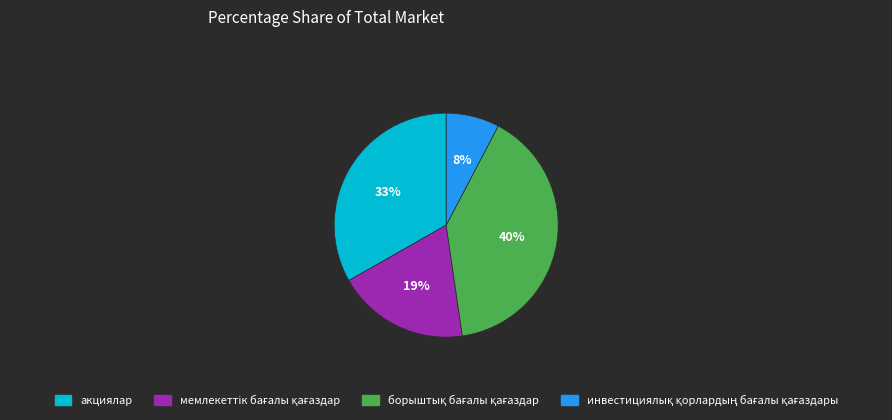

Is it true that акциялар is 28% of the pie?

False